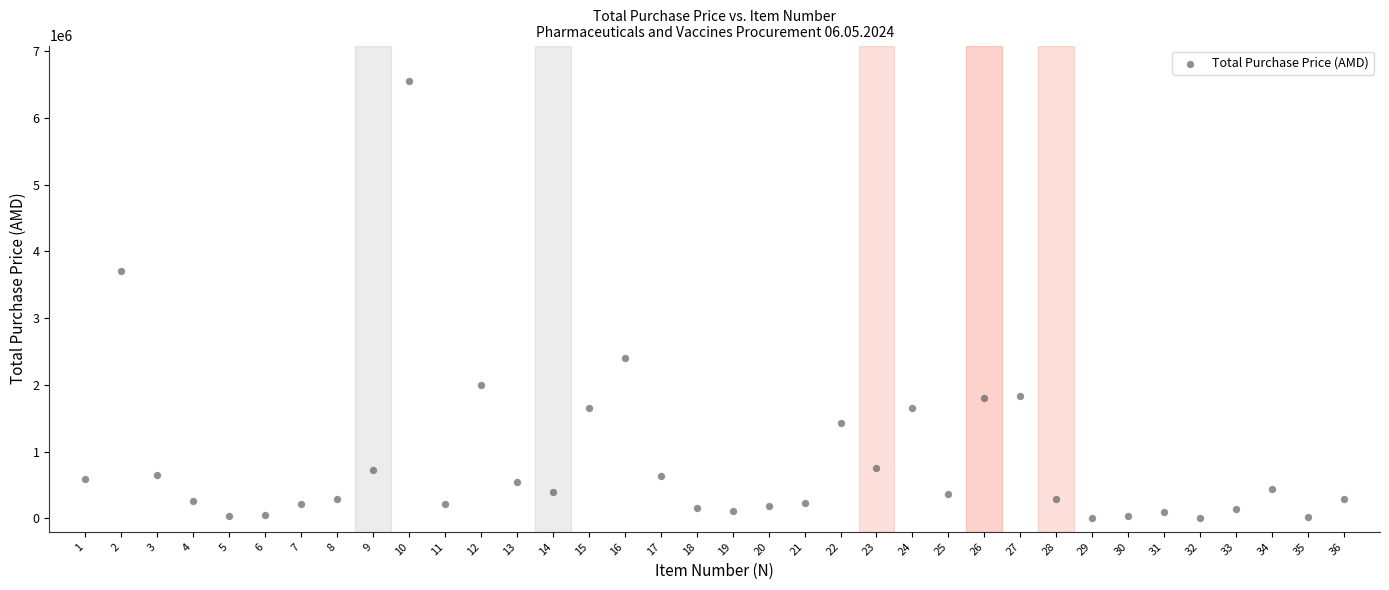

What Y value in the scatter plot is closest to 3281262?

3712500